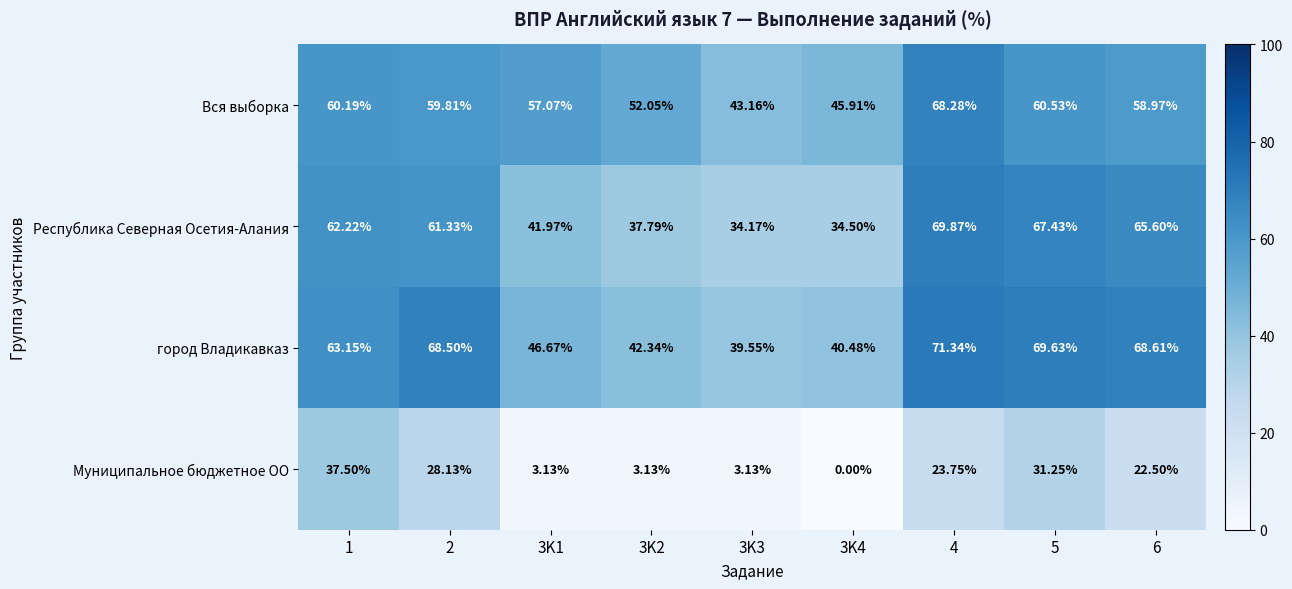

Rank the series at 4 from lowest to highest value.

Муниципальное бюджетное ОО, Вся выборка, Республика Северная Осетия-Алания, город Владикавказ